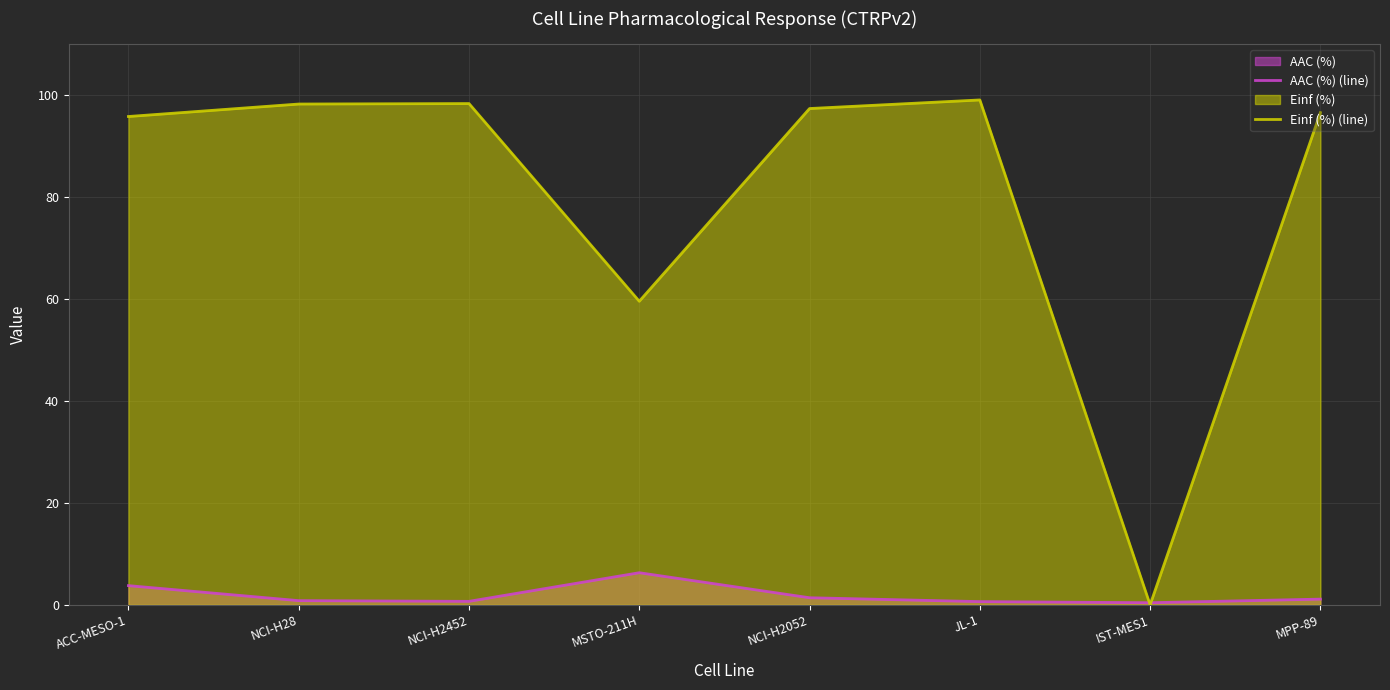

Between MSTO-211H and ACC-MESO-1, which is larger?

MSTO-211H